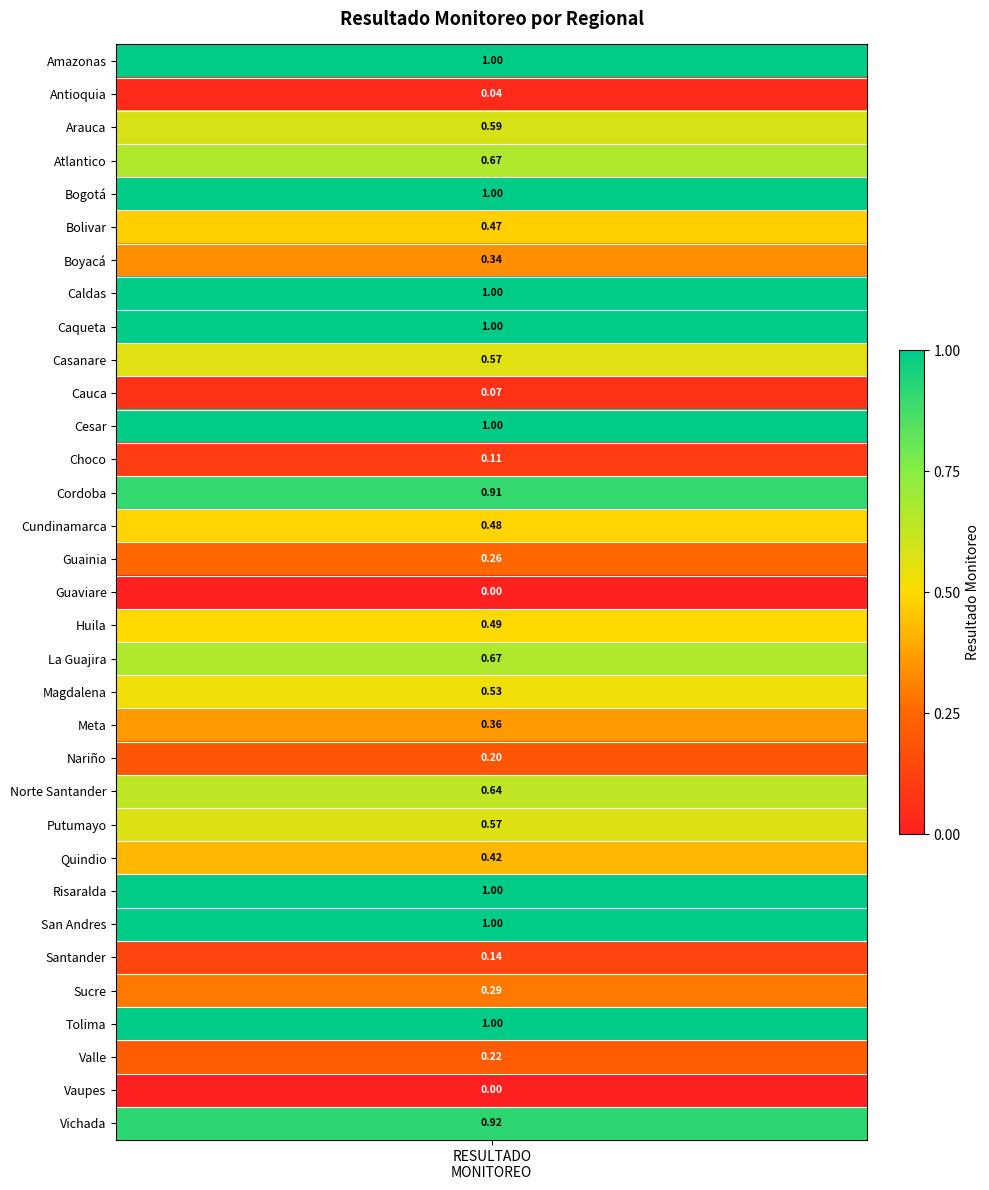

True or false: the data shows 0.9 at Cordoba.

True